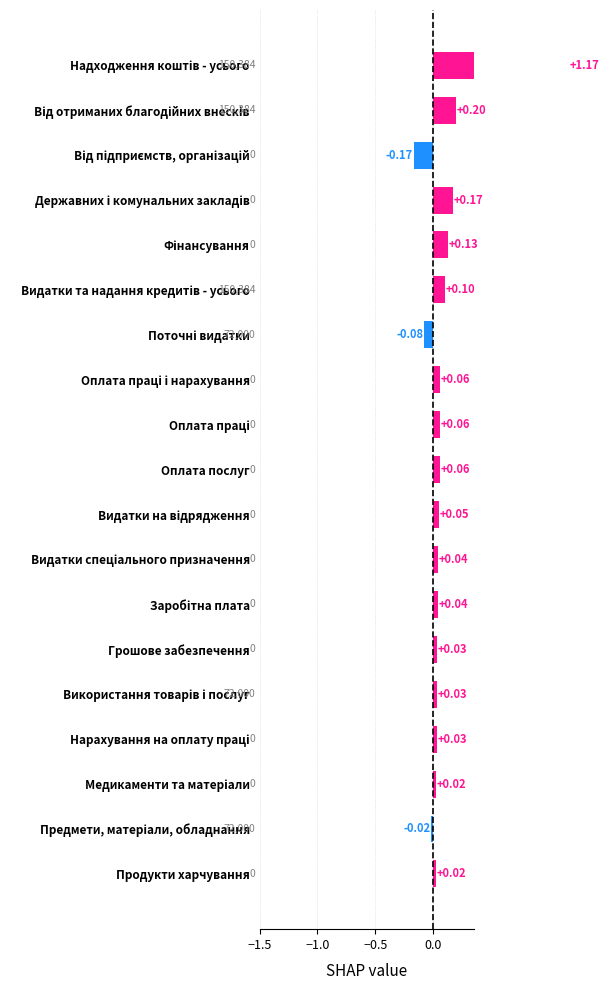

The chart shows a value of 0.0 at Видатки та надання кредитів - усього. True or false?

False